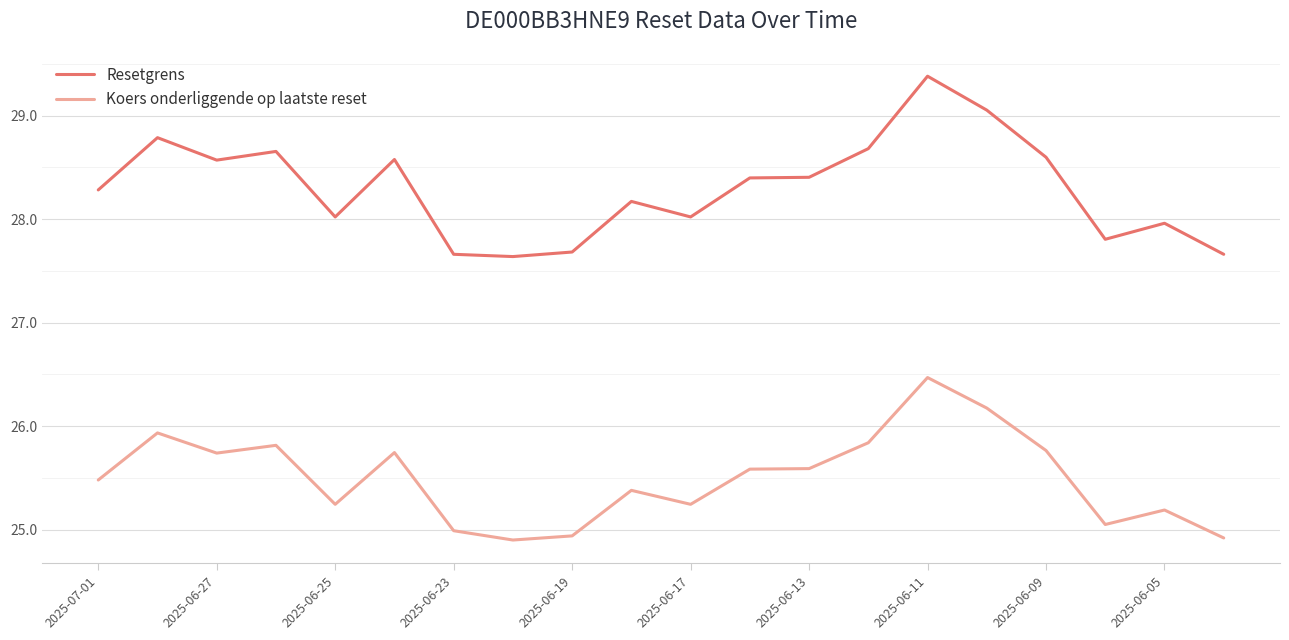

True or false: Resetgrens and Koers onderliggende op laatste reset intersect in this chart.

False